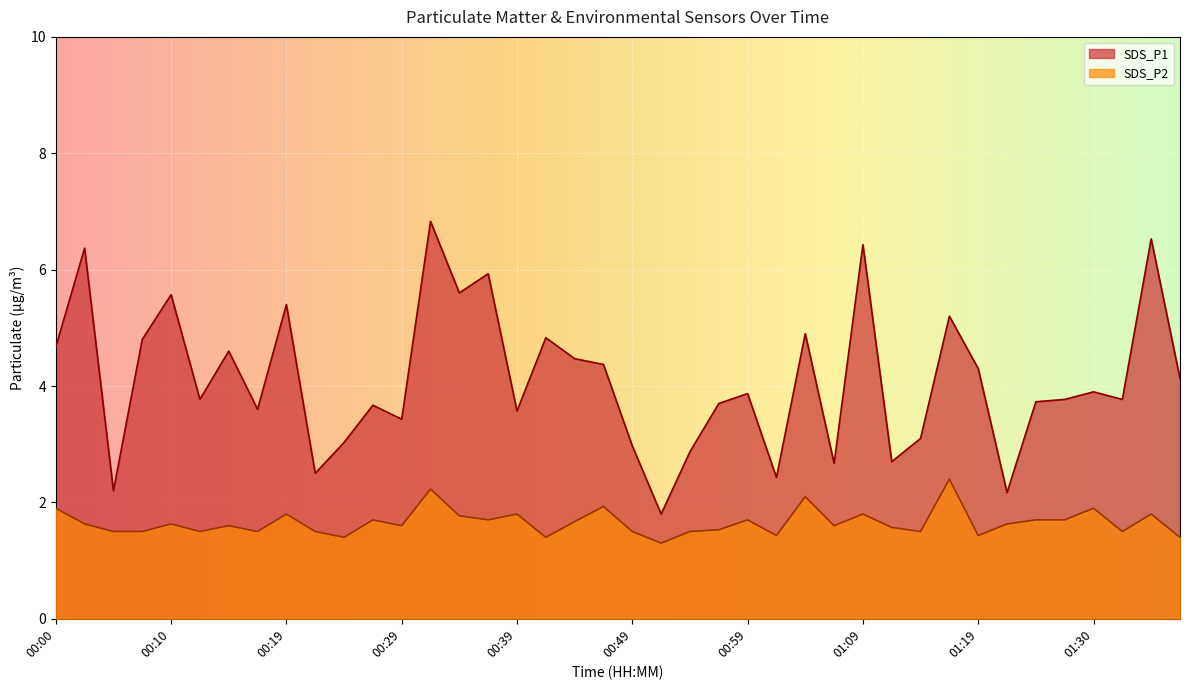

True or false: SDS_P1 has more than 2 points higher than both neighbors.

True